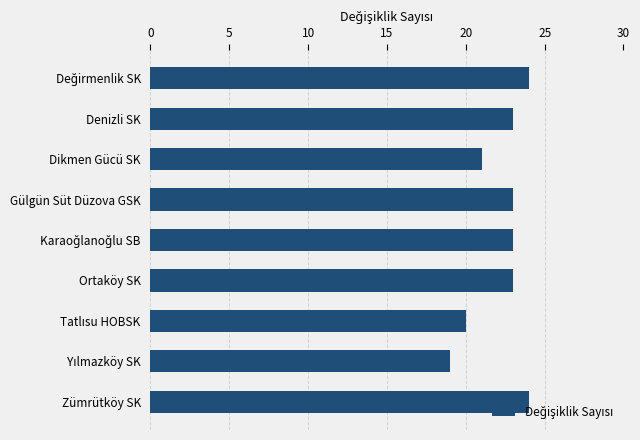

What is the smallest value displayed?

19